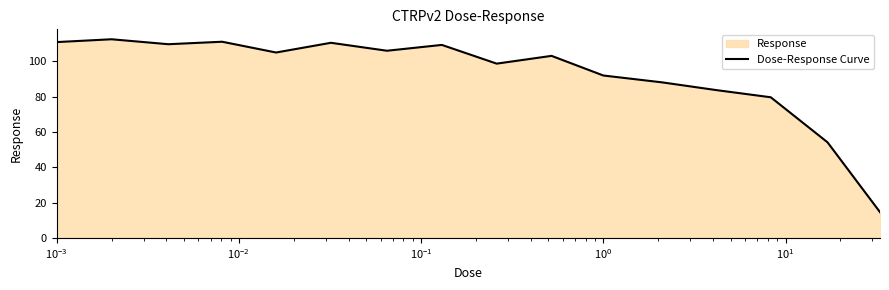

What is the greatest value displayed?

112.5